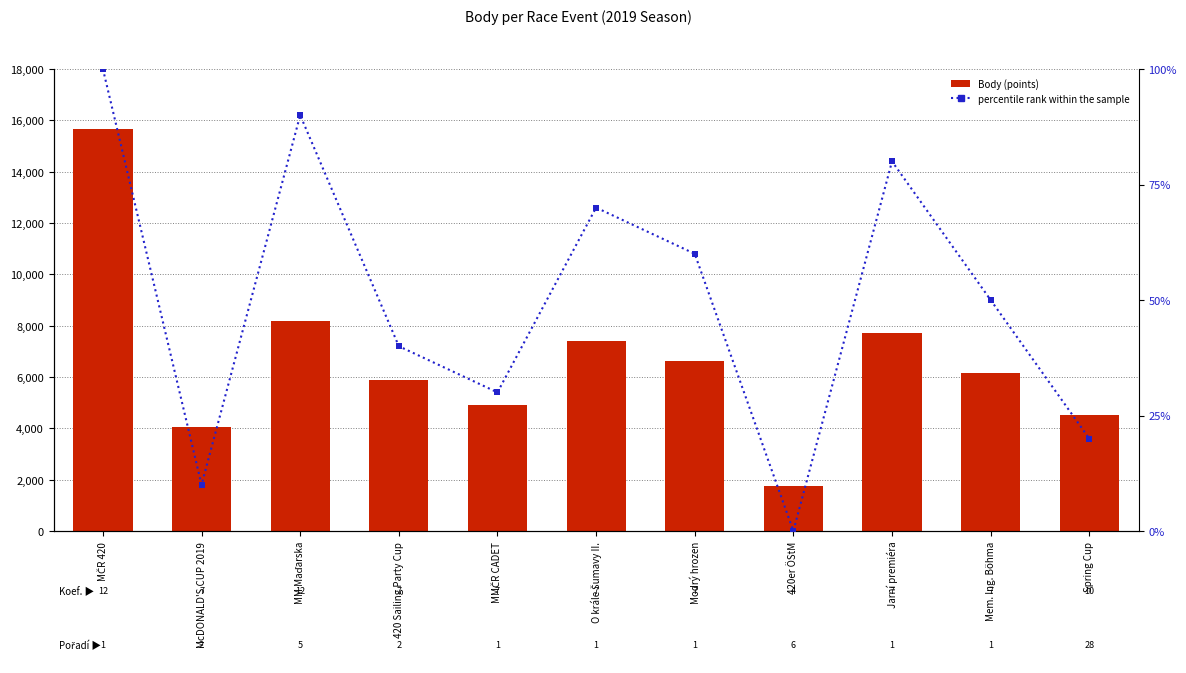

Which series has the largest total across all categories?

Body (points)